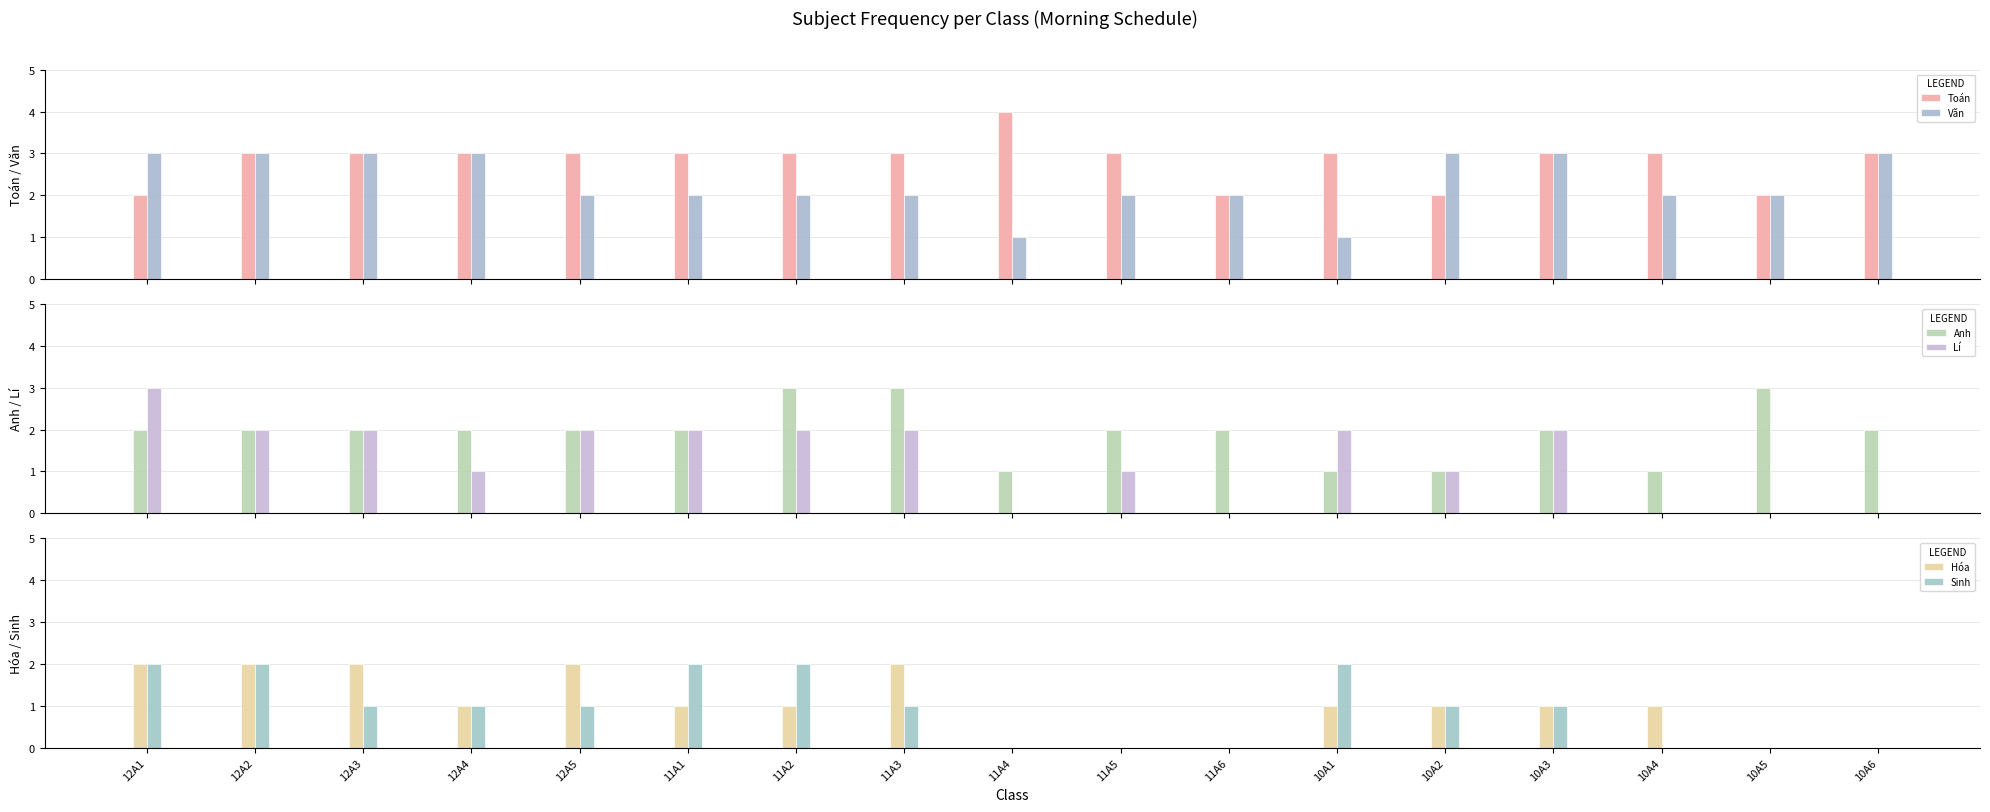

Count the Văn values in the range 2 to 3.

15